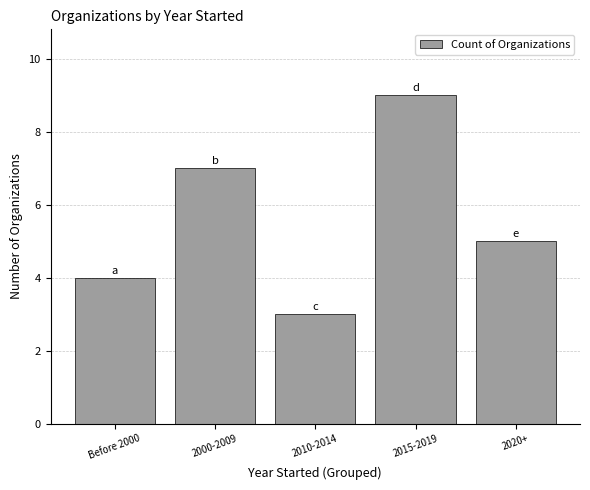

Between 2010-2014 and 2015-2019, which is larger?

2015-2019